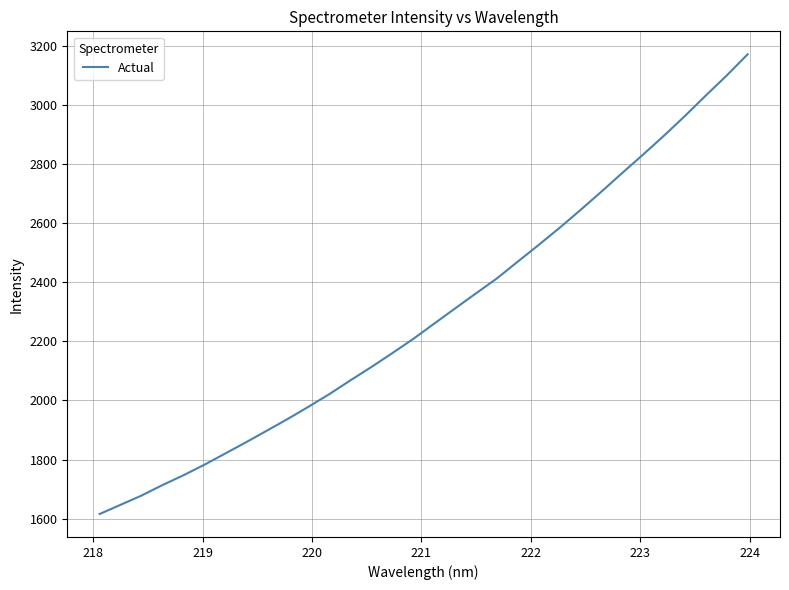

True or false: the data has more than 0 interior local peaks.

False